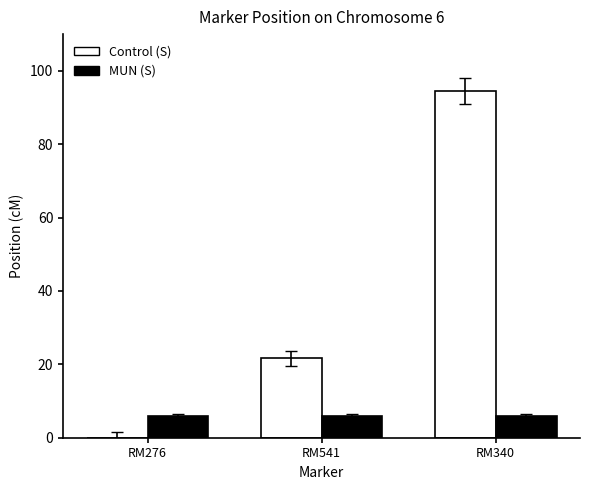

Is it true that MUN (S) equals 6.0 at RM276?

True